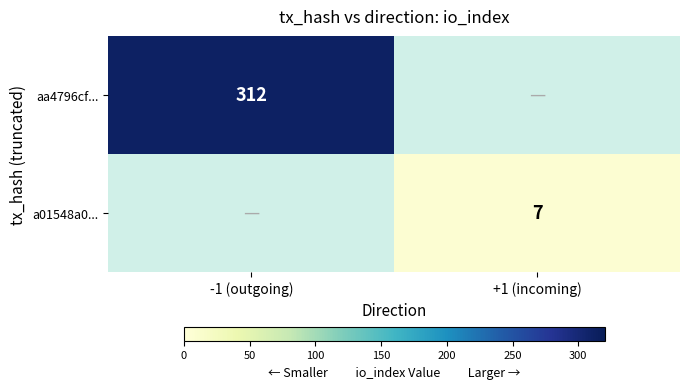

True or false: aa4796cf... has a value of 312 at -1 (outgoing).

True